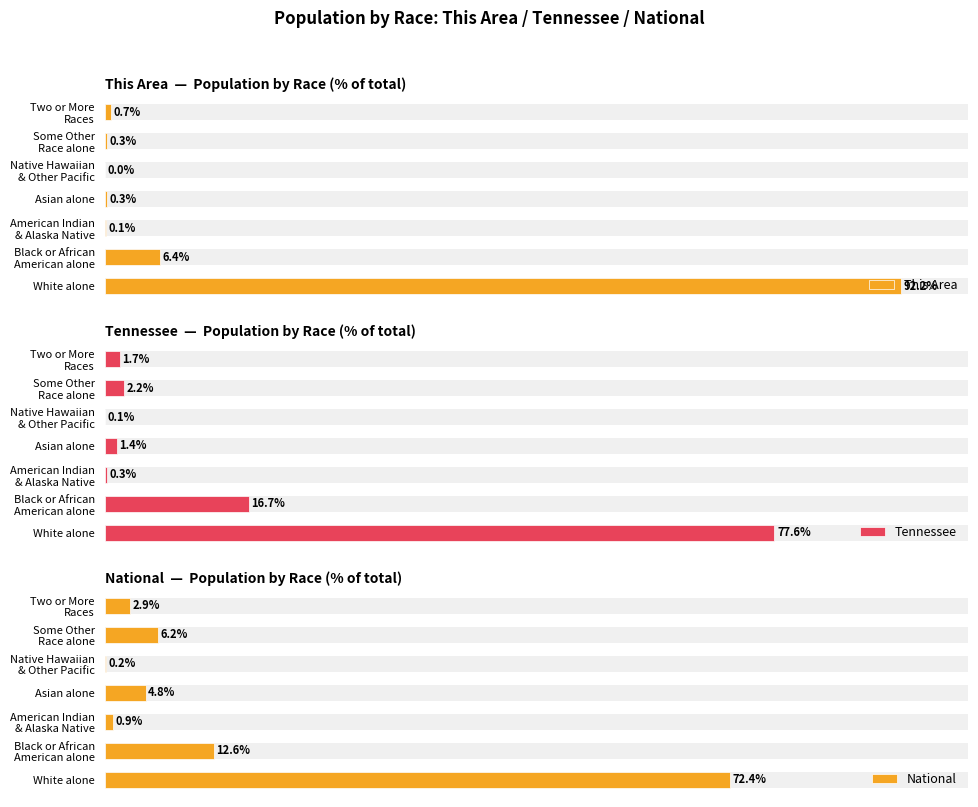

Reading right to left, transcribe all the data shown in this chart.

This Area: 0.7	0.3	0.0	0.3	0.1	6.4	92.2
Tennessee: 1.7	2.2	0.1	1.4	0.3	16.7	77.6
National: 2.9	6.2	0.2	4.8	0.9	12.6	72.4